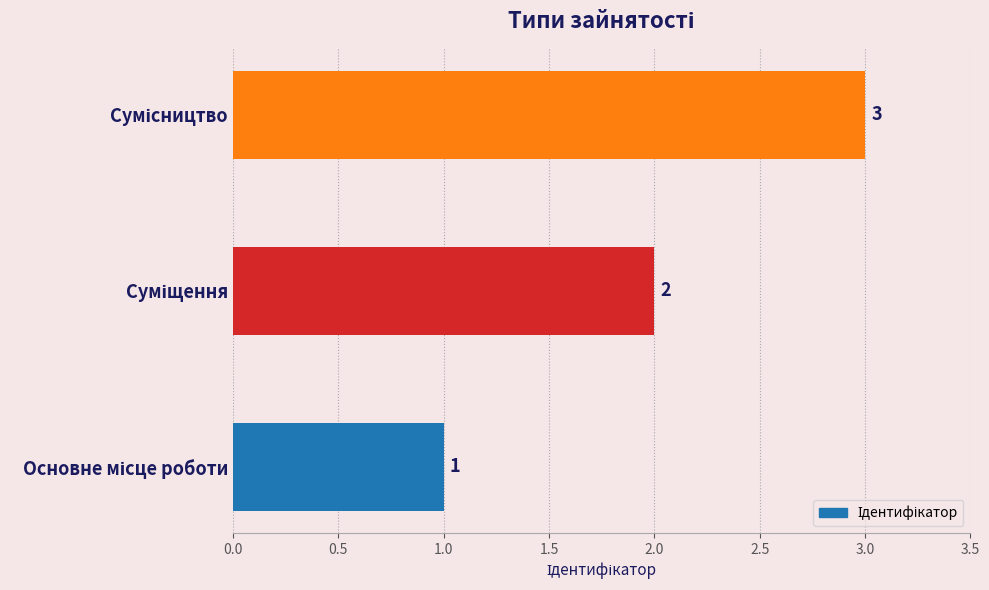

What is the sum of all values?

6